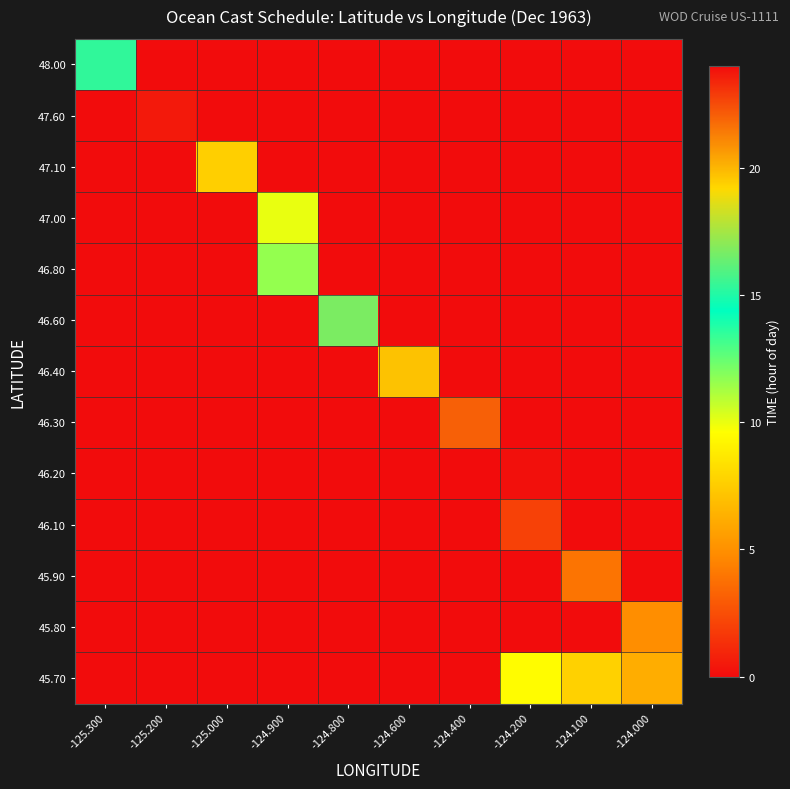

Reading left to right, extract all data points from this chart.

48.00: -125.300=15.3	-125.200=0.0	-125.000=0.0	-124.900=0.0	-124.800=0.0	-124.600=0.0	-124.400=0.0	-124.200=0.0	-124.100=0.0	-124.000=0.0
47.60: -125.300=0.0	-125.200=0.5	-125.000=0.0	-124.900=0.0	-124.800=0.0	-124.600=0.0	-124.400=0.0	-124.200=0.0	-124.100=0.0	-124.000=0.0
47.10: -125.300=0.0	-125.200=0.0	-125.000=7.6	-124.900=0.0	-124.800=0.0	-124.600=0.0	-124.400=0.0	-124.200=0.0	-124.100=0.0	-124.000=0.0
47.00: -125.300=0.0	-125.200=0.0	-125.000=0.0	-124.900=10.0	-124.800=0.0	-124.600=0.0	-124.400=0.0	-124.200=0.0	-124.100=0.0	-124.000=0.0
46.80: -125.300=0.0	-125.200=0.0	-125.000=0.0	-124.900=11.6	-124.800=0.0	-124.600=0.0	-124.400=0.0	-124.200=0.0	-124.100=0.0	-124.000=0.0
46.60: -125.300=0.0	-125.200=0.0	-125.000=0.0	-124.900=0.0	-124.800=16.7	-124.600=0.0	-124.400=0.0	-124.200=0.0	-124.100=0.0	-124.000=0.0
46.40: -125.300=0.0	-125.200=0.0	-125.000=0.0	-124.900=0.0	-124.800=0.0	-124.600=19.7	-124.400=0.0	-124.200=0.0	-124.100=0.0	-124.000=0.0
46.30: -125.300=0.0	-125.200=0.0	-125.000=0.0	-124.900=0.0	-124.800=0.0	-124.600=0.0	-124.400=22.0	-124.200=0.0	-124.100=0.0	-124.000=0.0
46.20: -125.300=0.0	-125.200=0.0	-125.000=0.0	-124.900=0.0	-124.800=0.0	-124.600=0.0	-124.400=0.0	-124.200=23.9	-124.100=0.0	-124.000=0.0
46.10: -125.300=0.0	-125.200=0.0	-125.000=0.0	-124.900=0.0	-124.800=0.0	-124.600=0.0	-124.400=0.0	-124.200=2.0	-124.100=0.0	-124.000=0.0
45.90: -125.300=0.0	-125.200=0.0	-125.000=0.0	-124.900=0.0	-124.800=0.0	-124.600=0.0	-124.400=0.0	-124.200=0.0	-124.100=3.9	-124.000=0.0
45.80: -125.300=0.0	-125.200=0.0	-125.000=0.0	-124.900=0.0	-124.800=0.0	-124.600=0.0	-124.400=0.0	-124.200=0.0	-124.100=0.0	-124.000=4.9
45.70: -125.300=0.0	-125.200=0.0	-125.000=0.0	-124.900=0.0	-124.800=0.0	-124.600=0.0	-124.400=0.0	-124.200=9.5	-124.100=7.7	-124.000=6.2